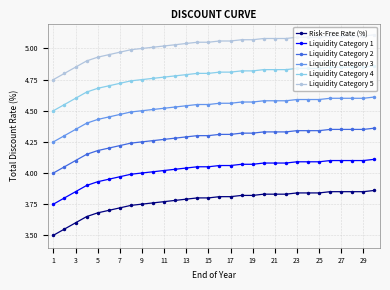

Which series has the largest total across all categories?

Liquidity Category 5